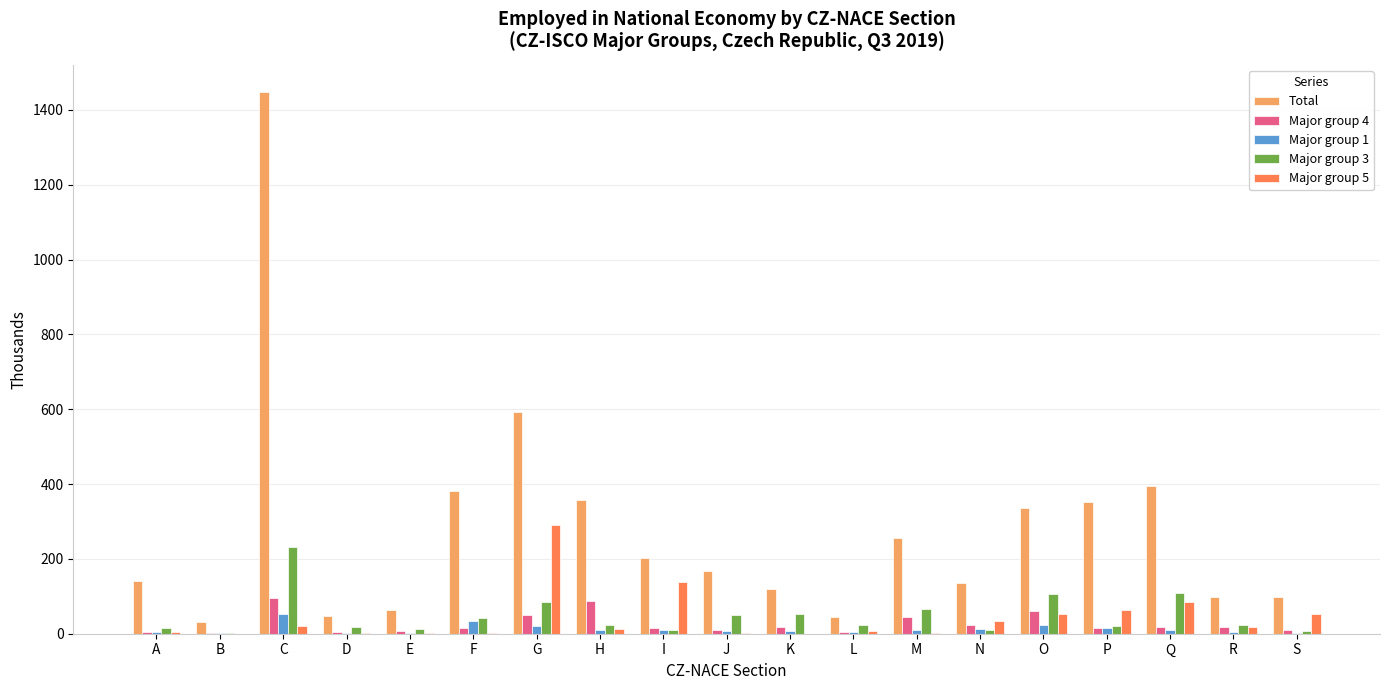

Which series has the largest total across all categories?

Total